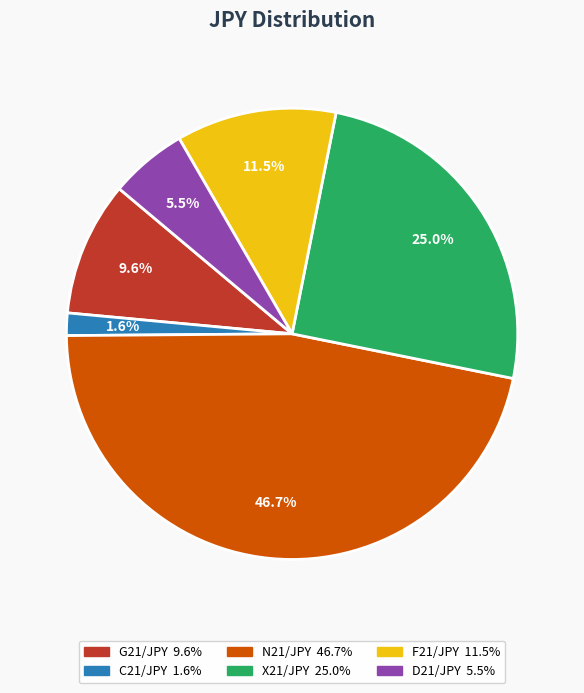

To the nearest percent, what is the combined percentage of N21/JPY and F21/JPY?

58%